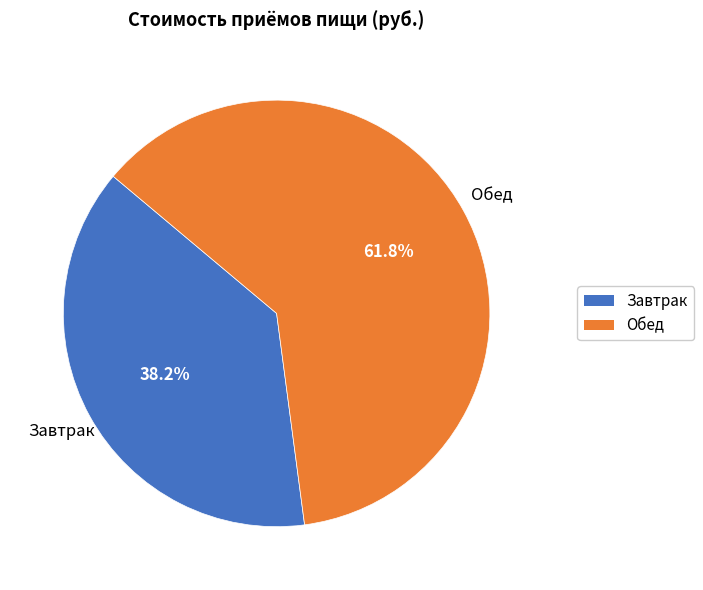

Rank the categories by value from lowest to highest.

Завтрак, Обед